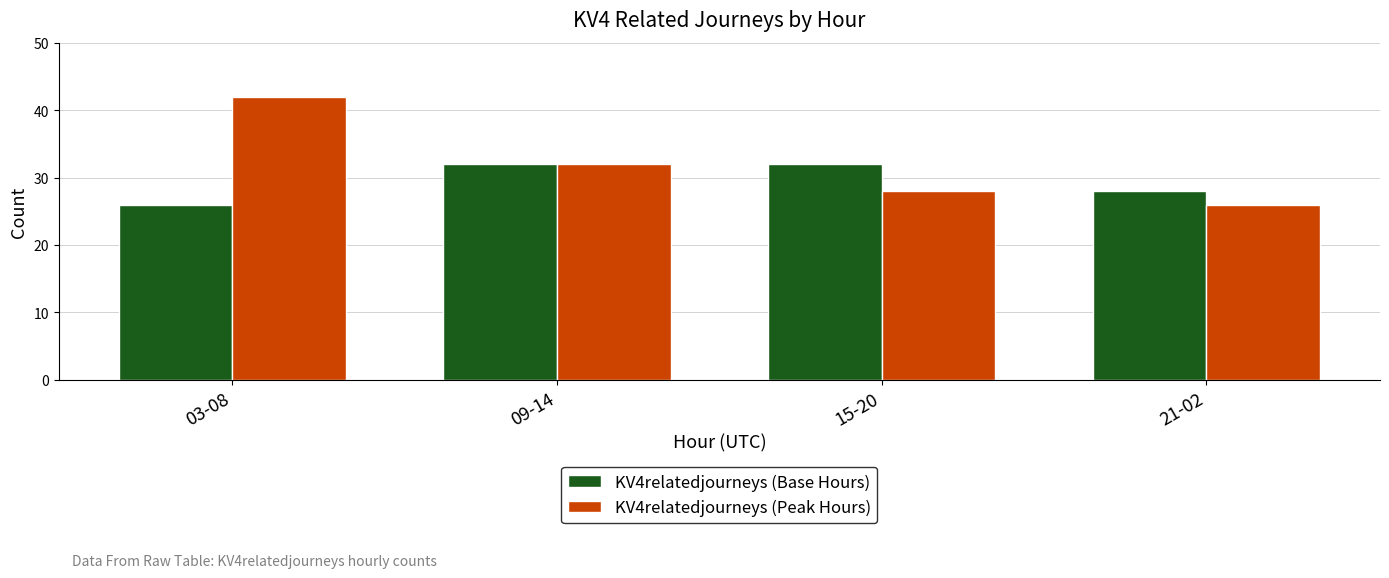

Which series has the largest total across all categories?

KV4relatedjourneys (Peak Hours)